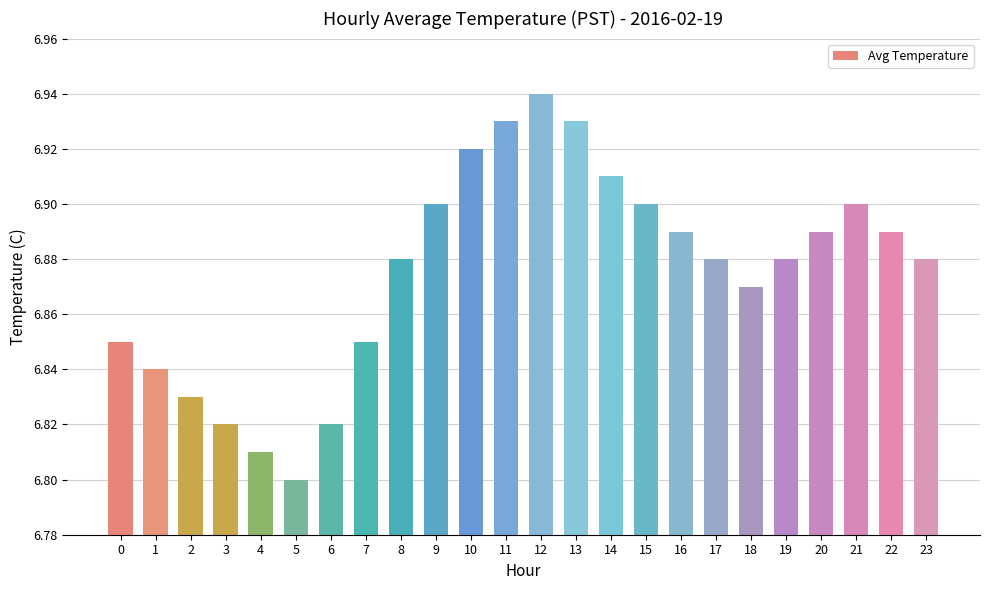

Is it true that the value at 0 is 3.9?

False